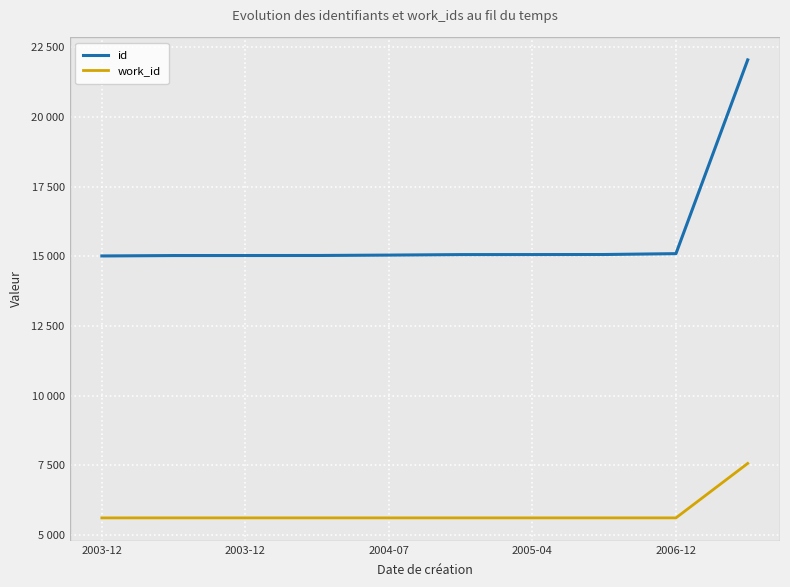

Rank the series by their maximum value, from lowest to highest.

work_id, id